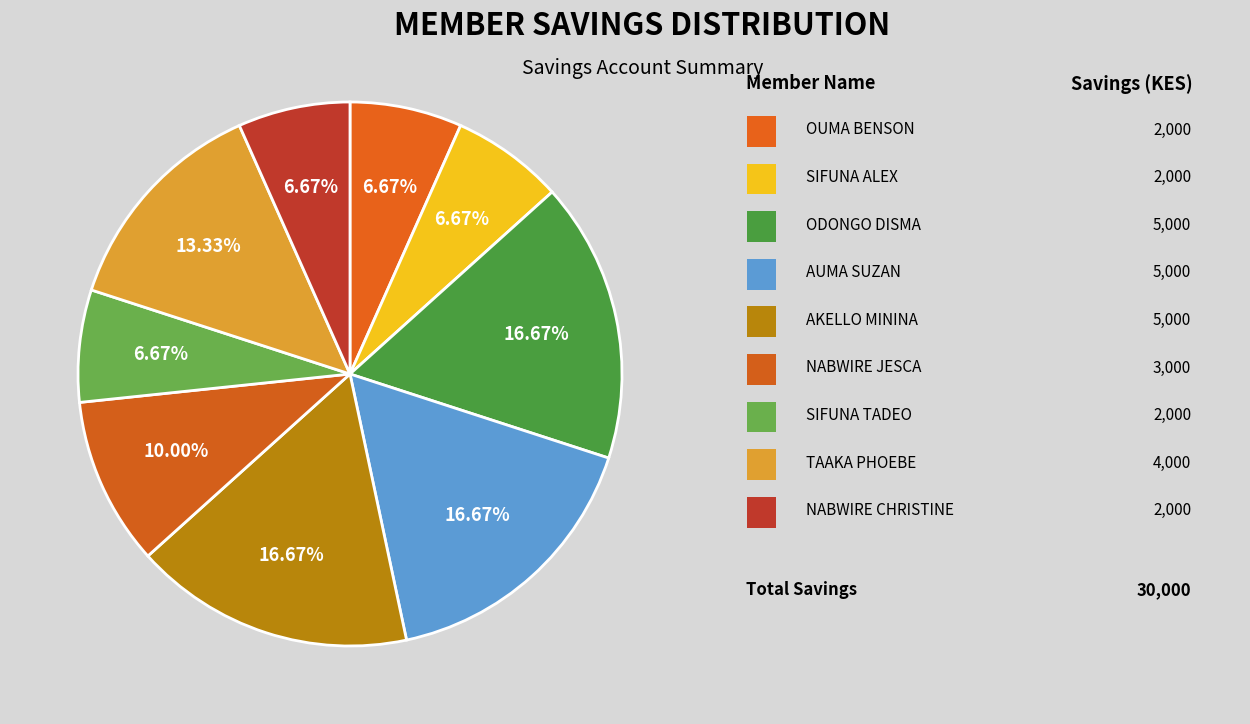

To the nearest percent, what is the difference between the largest and smallest slice percentages?

10%